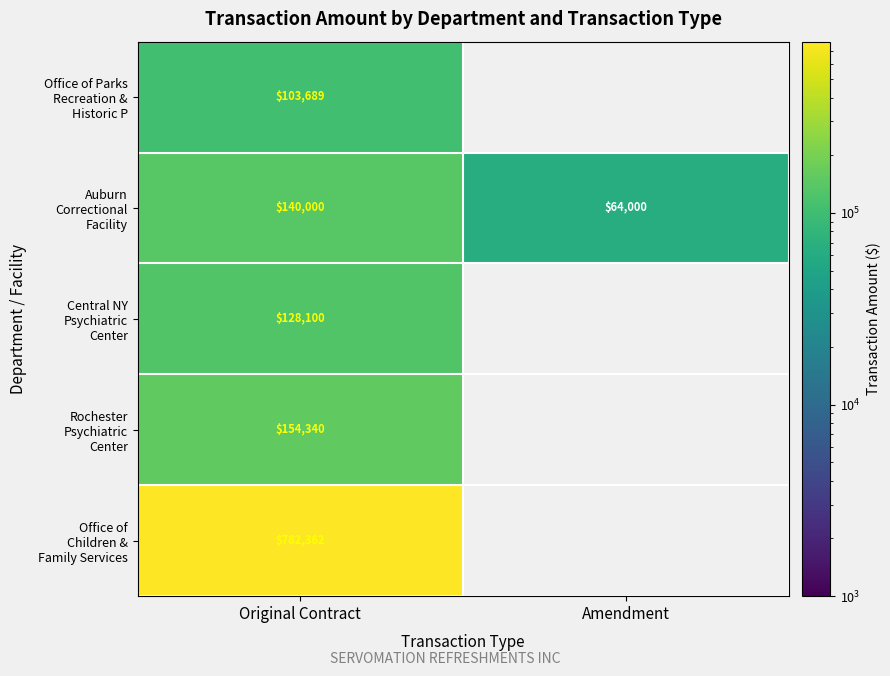

At which label is Central NY Psychiatric Center closest to 128100?

Original Contract